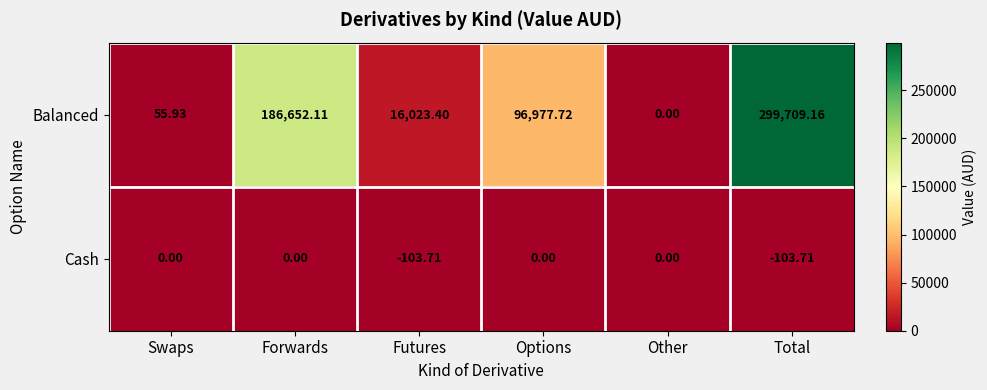

Rank the series by their average value, from highest to lowest.

Balanced, Cash